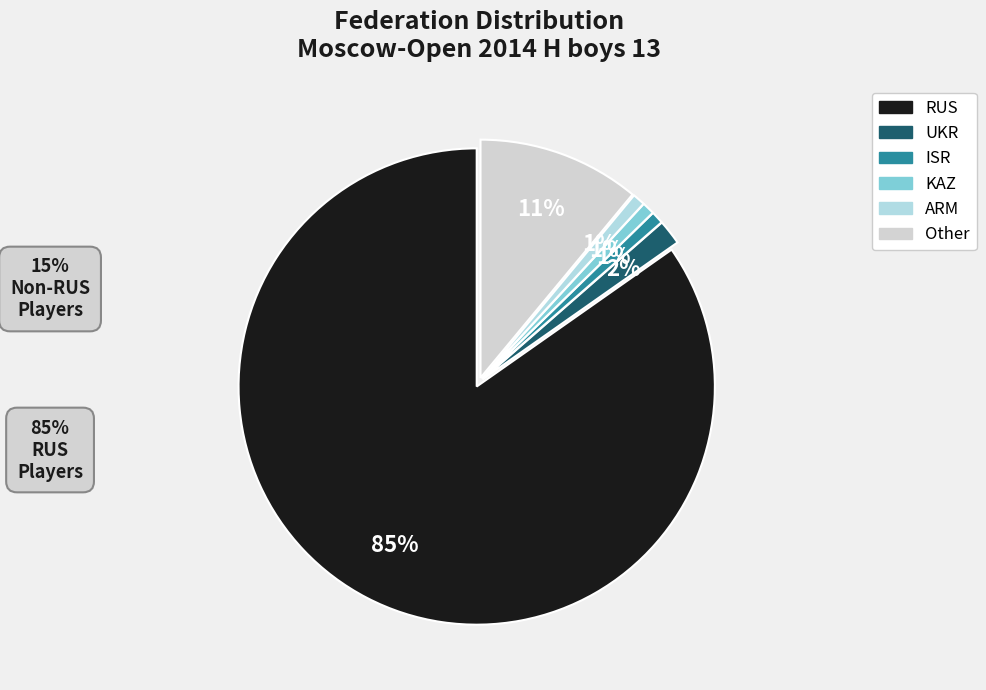

What percentage is the Other slice, to the nearest percent?

11%